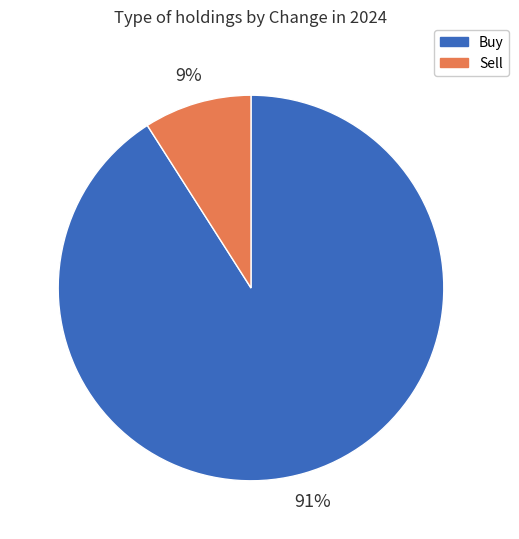

Is there any slice that represents more than half of the pie?

Yes